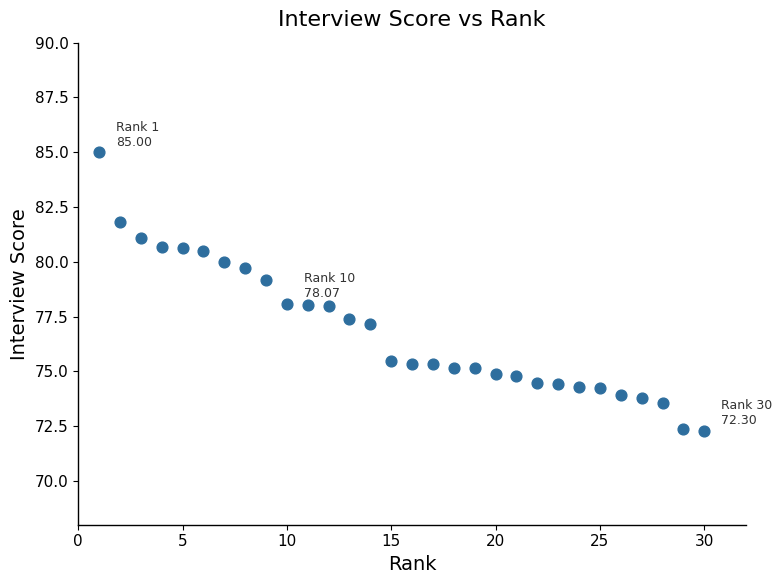

What is the range of Y values (max minus min)?

12.7